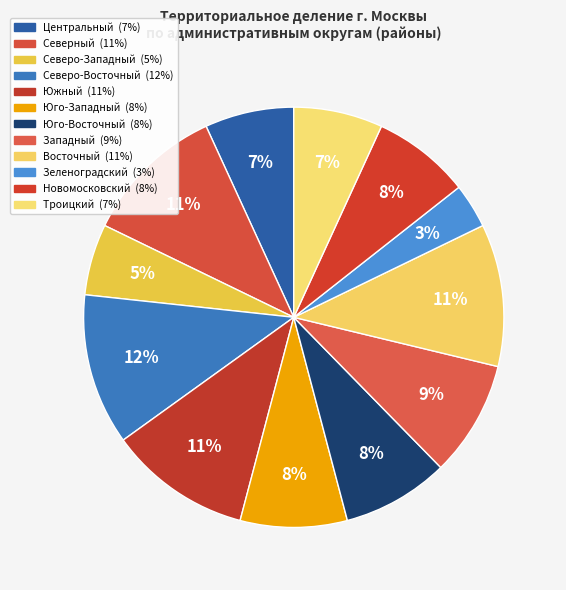

How many segments does this pie chart have?

12